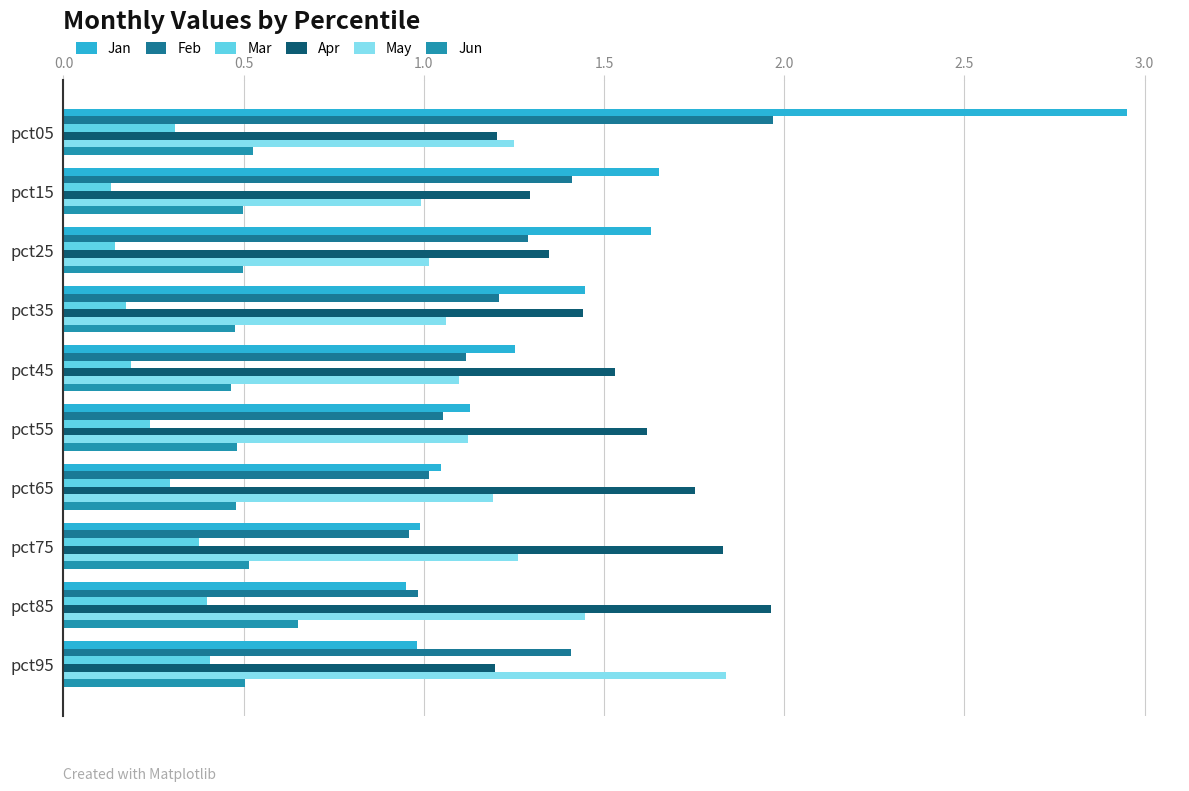

What is the difference between the maximum and second lowest values in the Mar series?

0.3